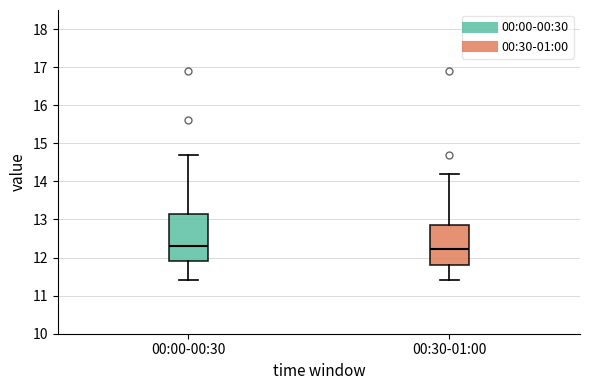

Which box is the tallest, from its lower edge to its upper edge?

00:00-00:30